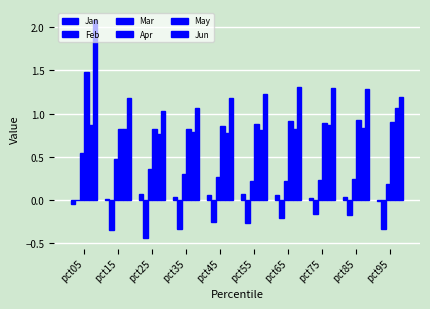

Is it true that Mar equals 0.3 at pct45?

True